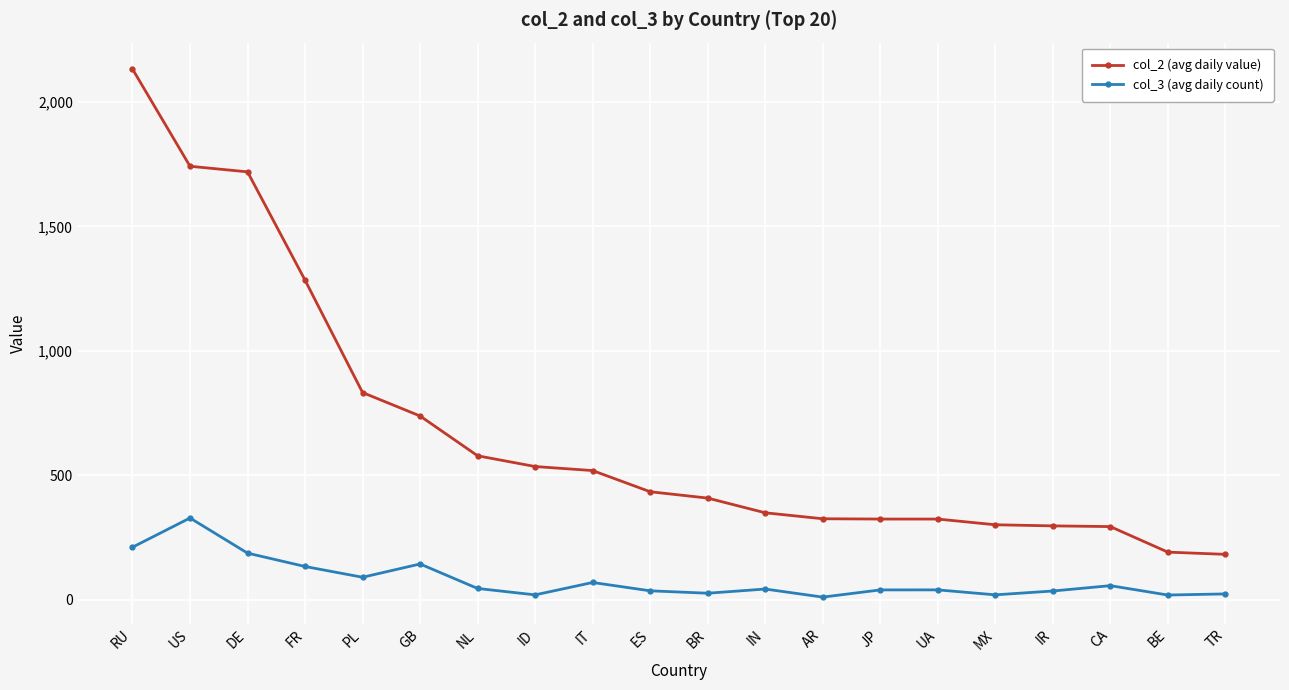

How many values in the col_3 (avg daily count) series exceed 42?

10